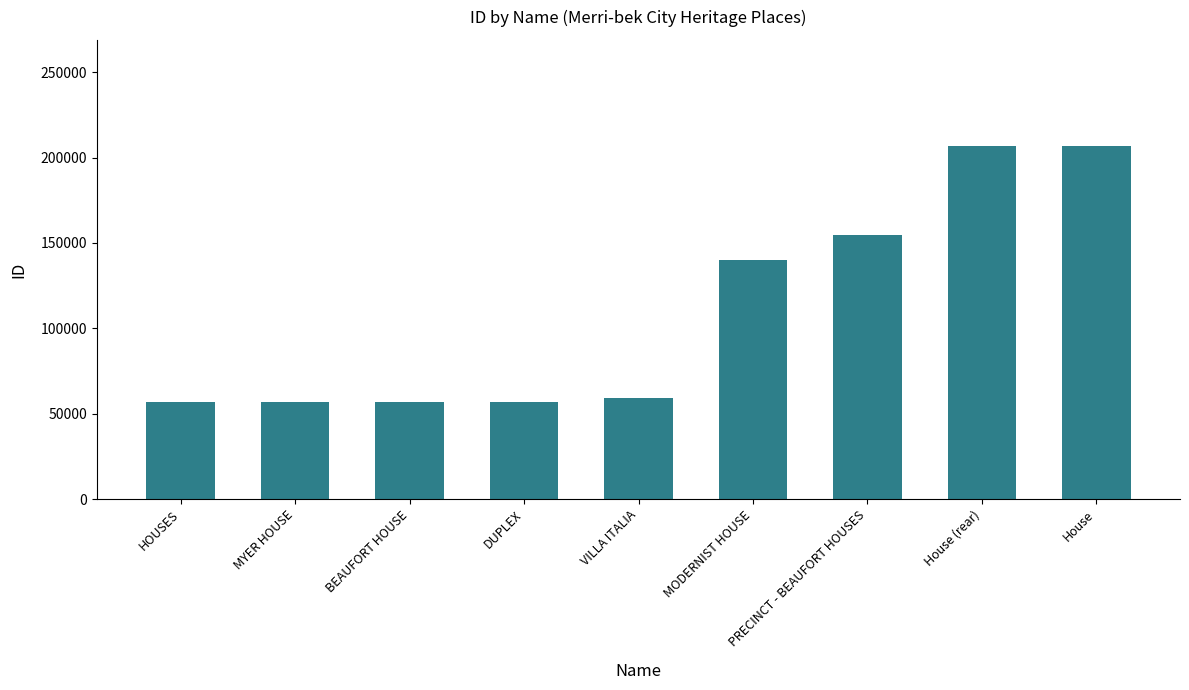

What is the label of the 8th bar from the left?

House (rear)